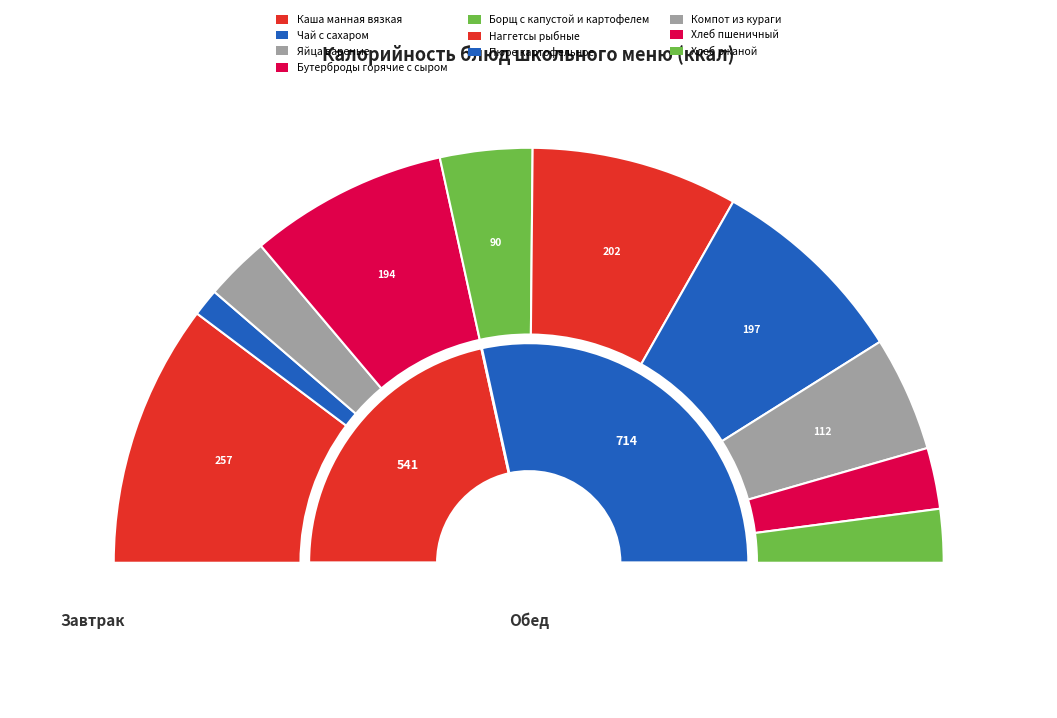

Does Борщ с капустой и картофелем represent more than half of the total?

No